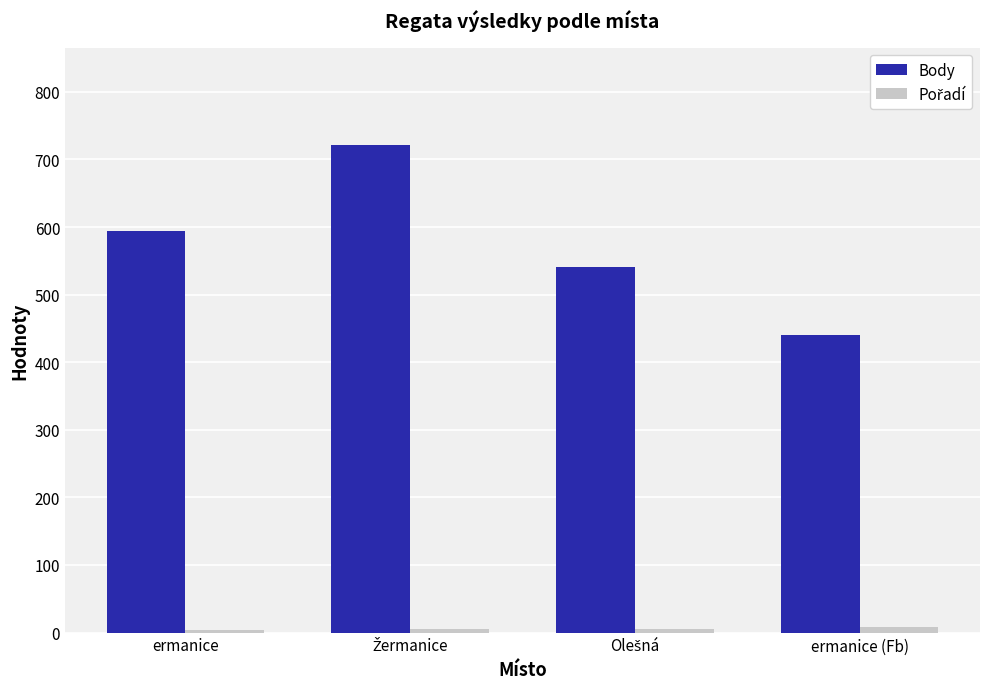

Which series has the largest range (max minus min)?

Body